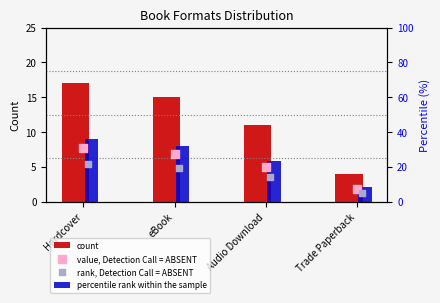

At how many categories does at least one series exceed 24?

2